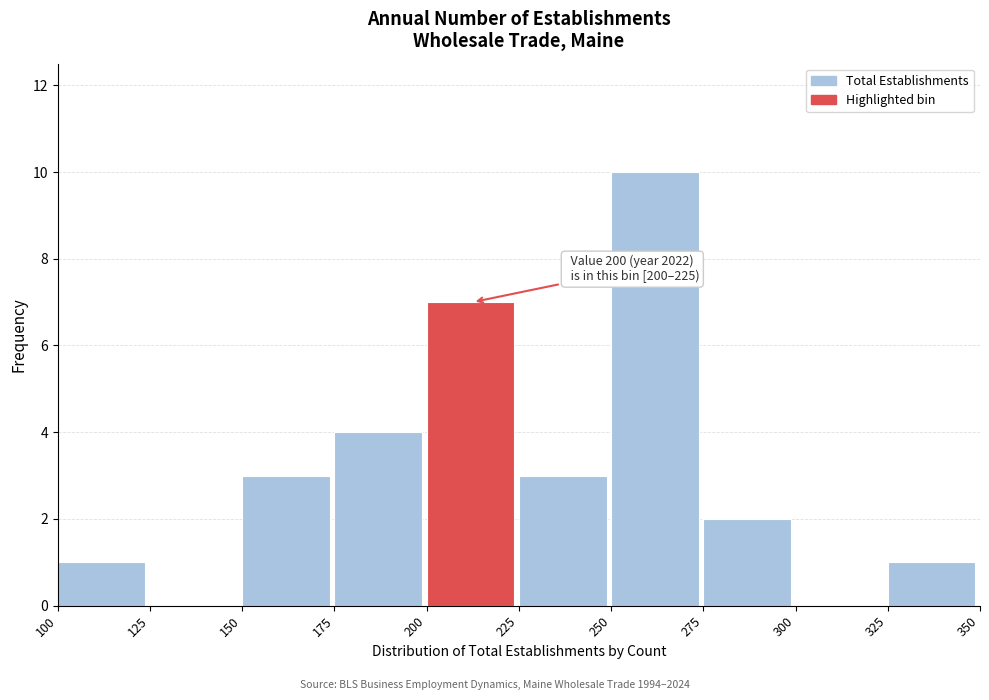

Which range on the x-axis has the tallest bar?

250 to 275